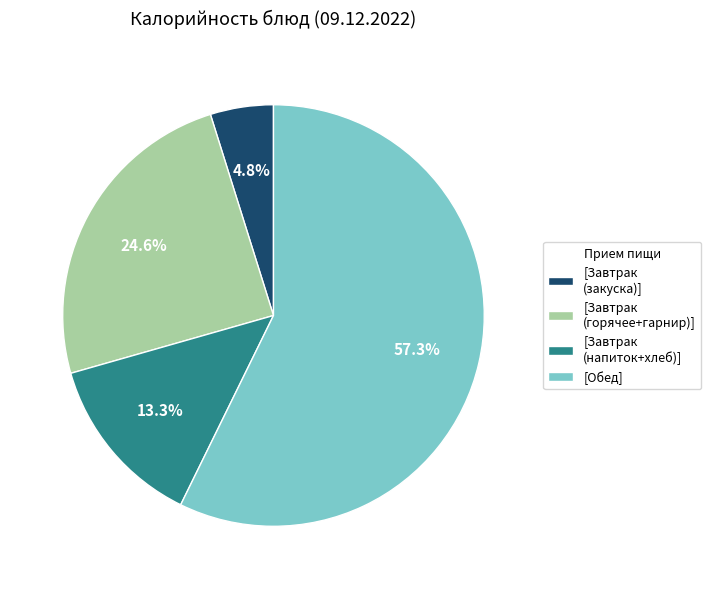

What is the largest slice in the pie chart?

[Обед]